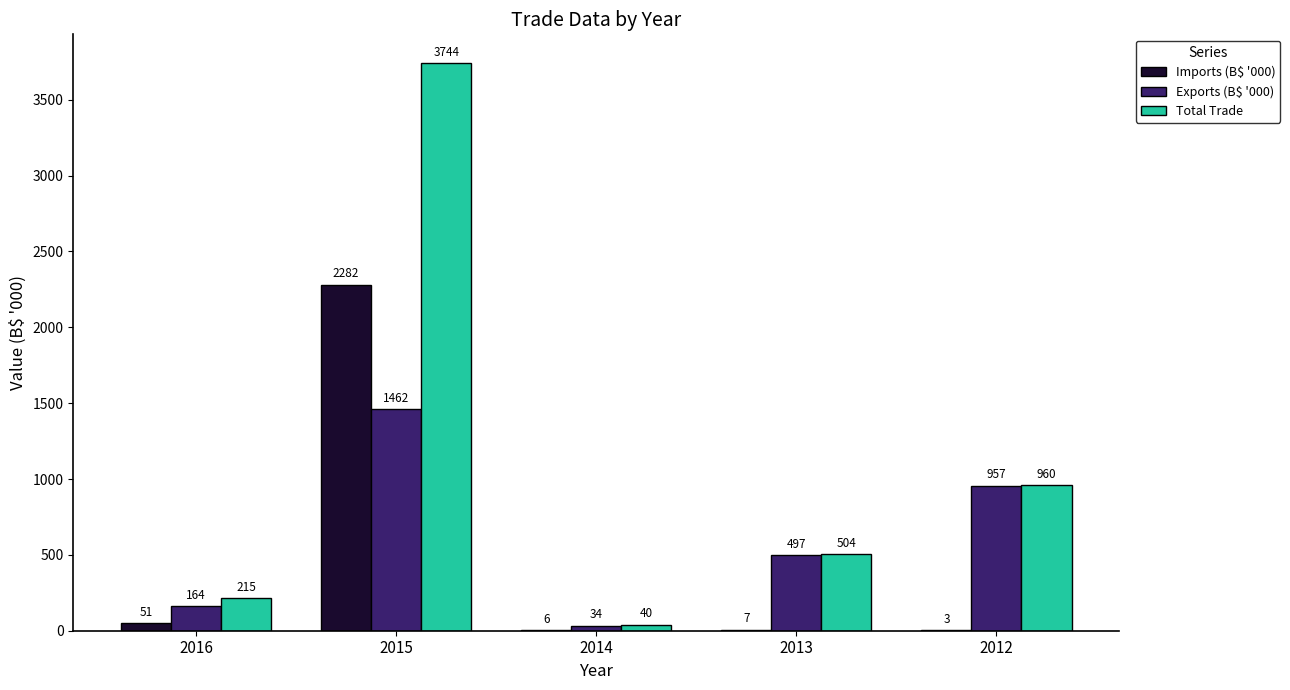

What is the sum of the Imports (B$ '000) values at 2016 and 2012?

54